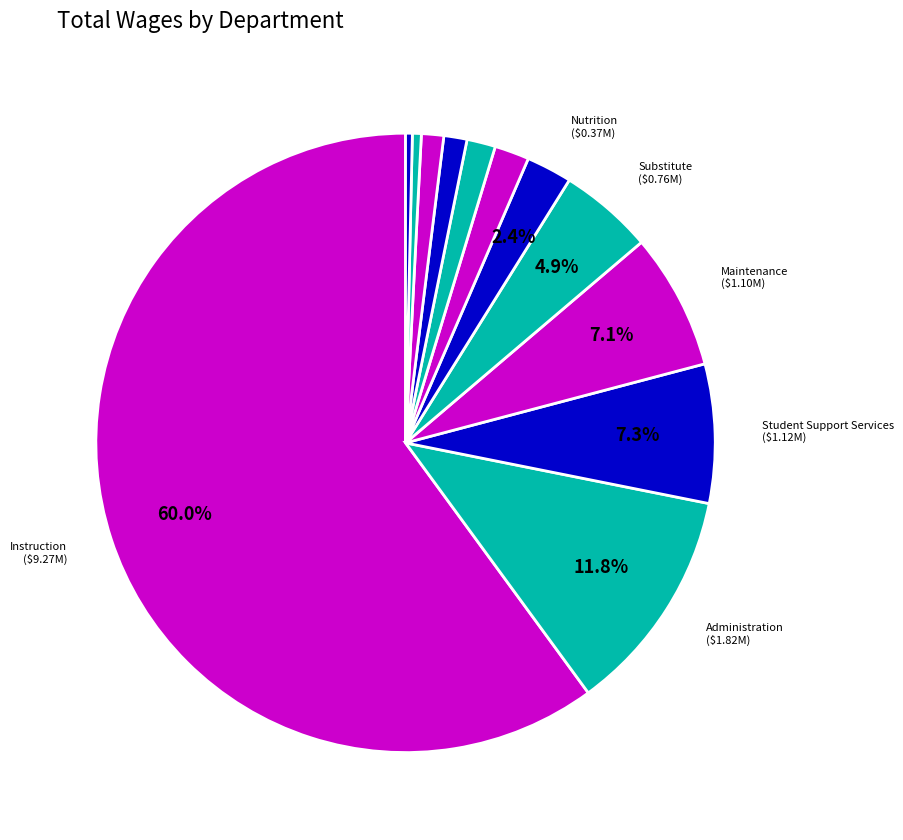

How many slices are in this pie chart?

12